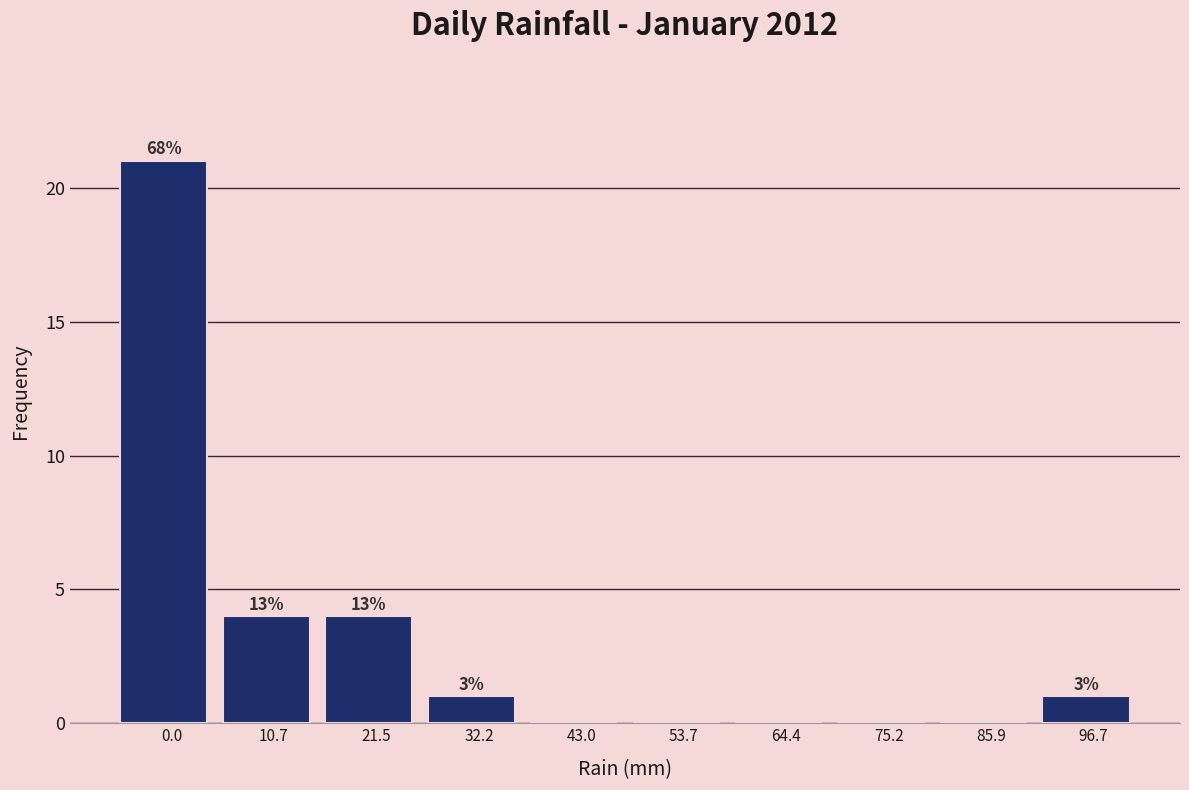

Are the bars horizontal?

No